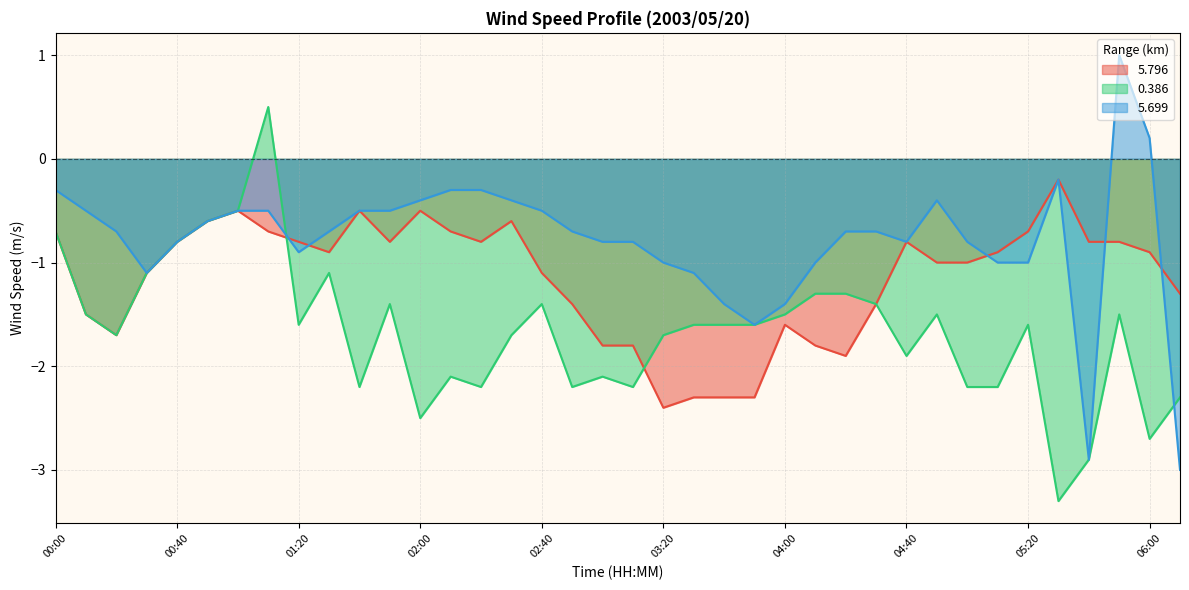

What is the difference between the maximum and minimum values in the 5.699 series?

4.0